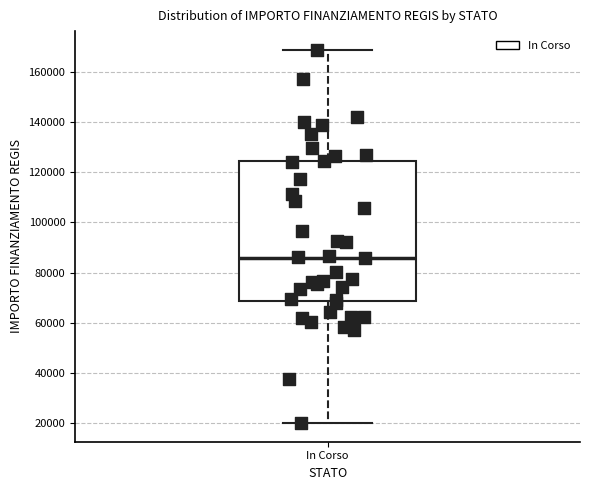

Transcribe this box plot: give where the median line is, the range the box spans, and where the two whiskers end, as read against the y-axis. The values are not printed on the chart, so give them approximately, as read against the axis.

median 86000, box 68000 to 124000, whiskers 20000 to 168000